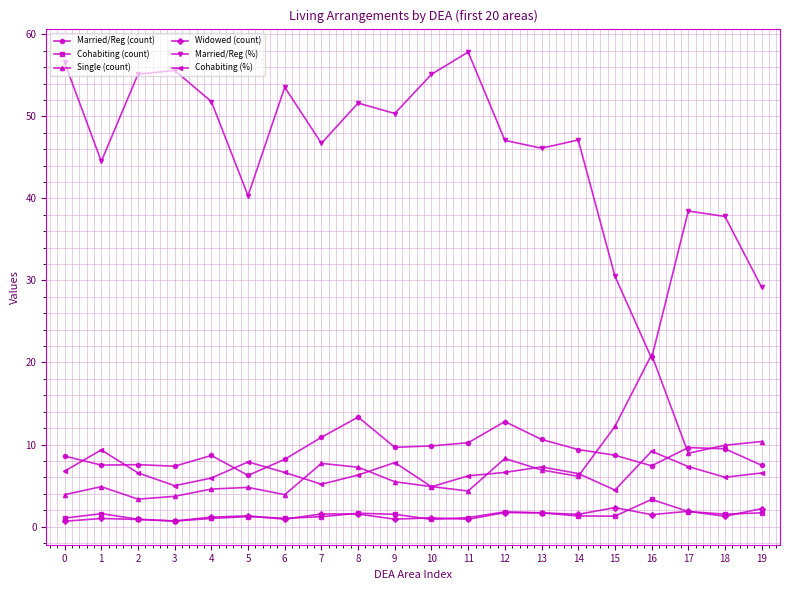

Is the value of Married/Reg (count) at 5 greater than the value of Single (count) at 12?

No